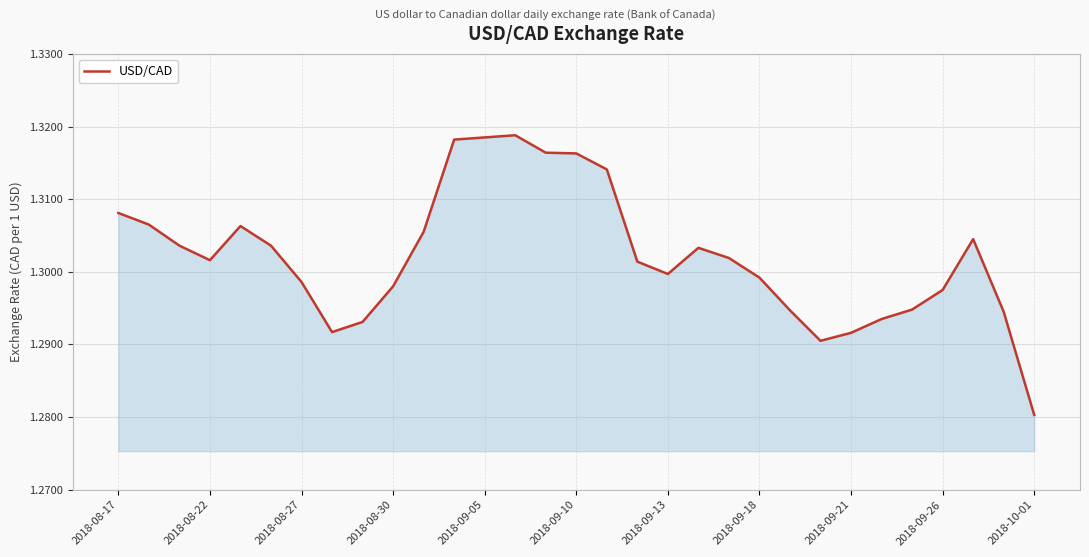

How many distinct data groups are displayed?

1